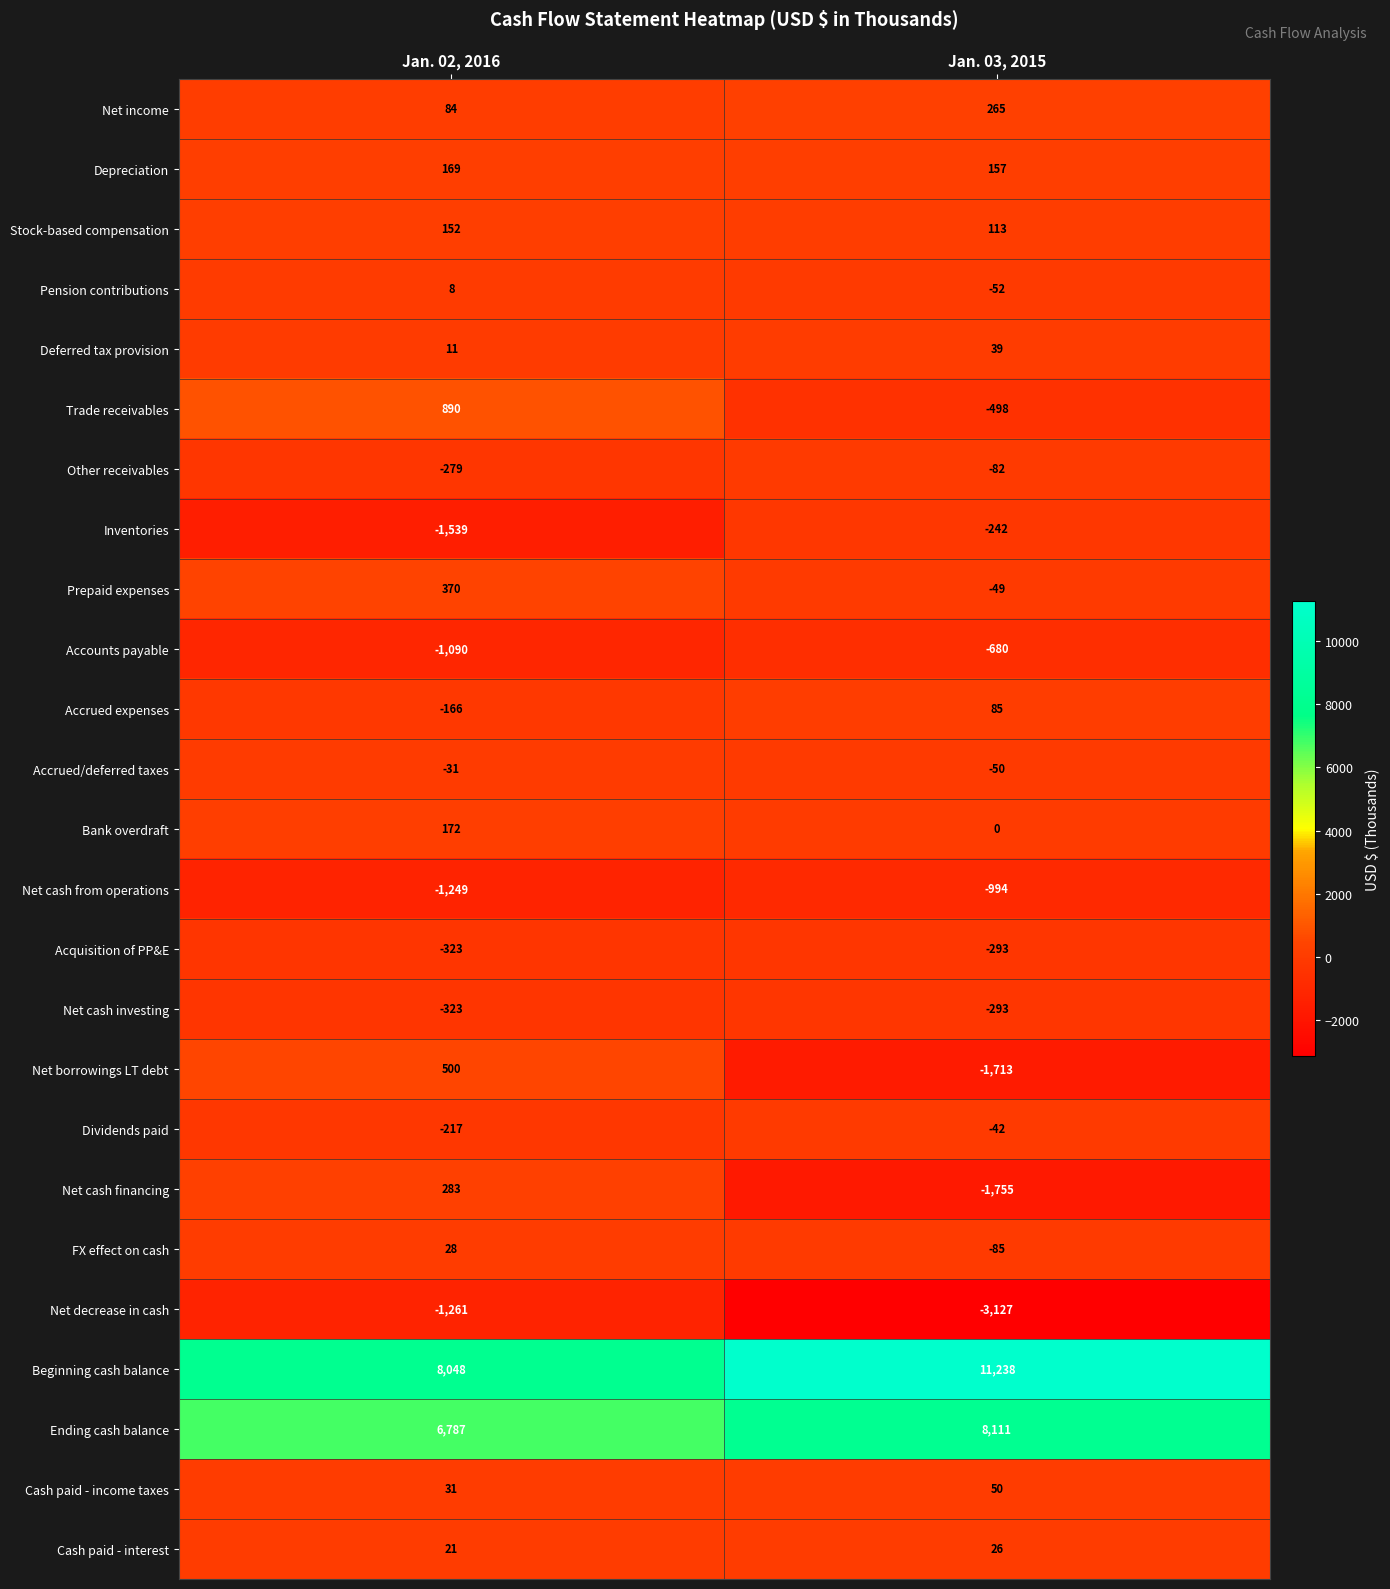

The value of Net cash from operations at Jan. 02, 2016 is -1249. True or false?

True